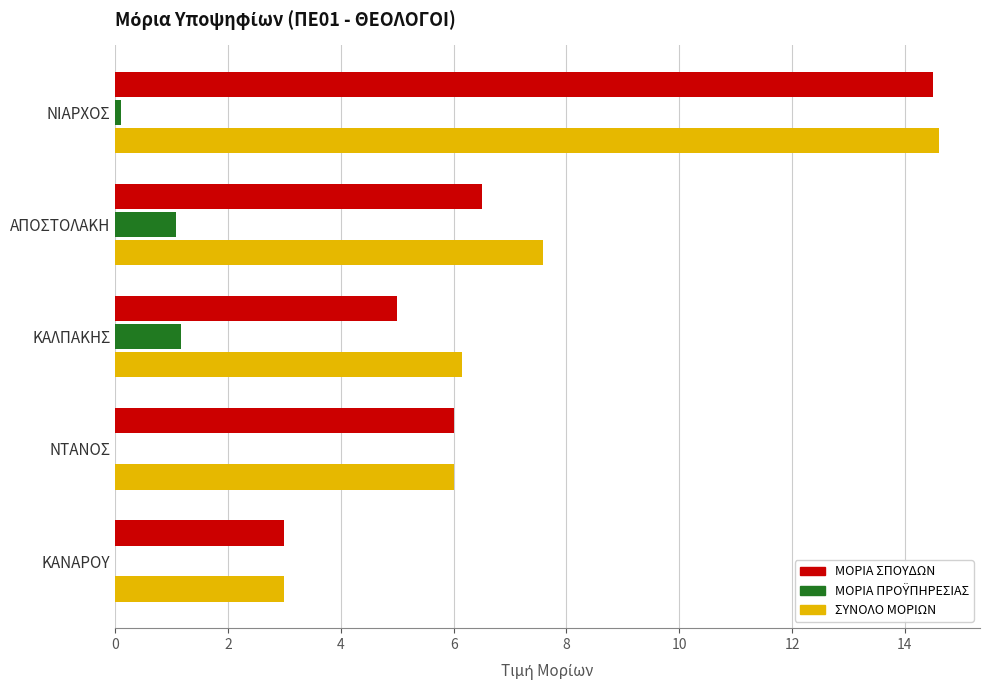

Count the number of data series in this chart.

3